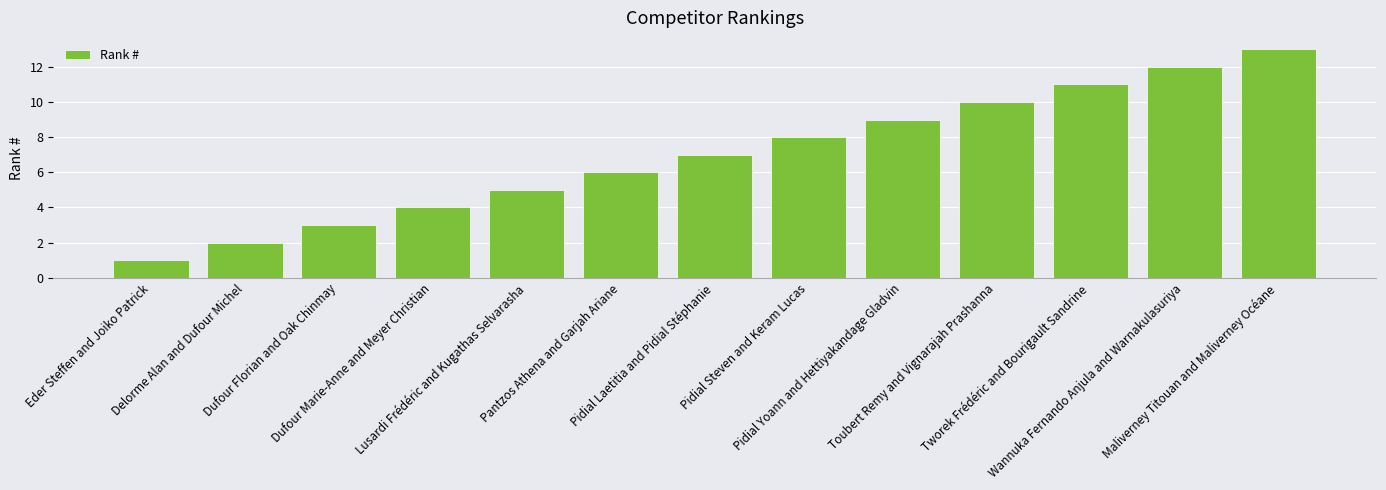

Count the number of data series in this chart.

1